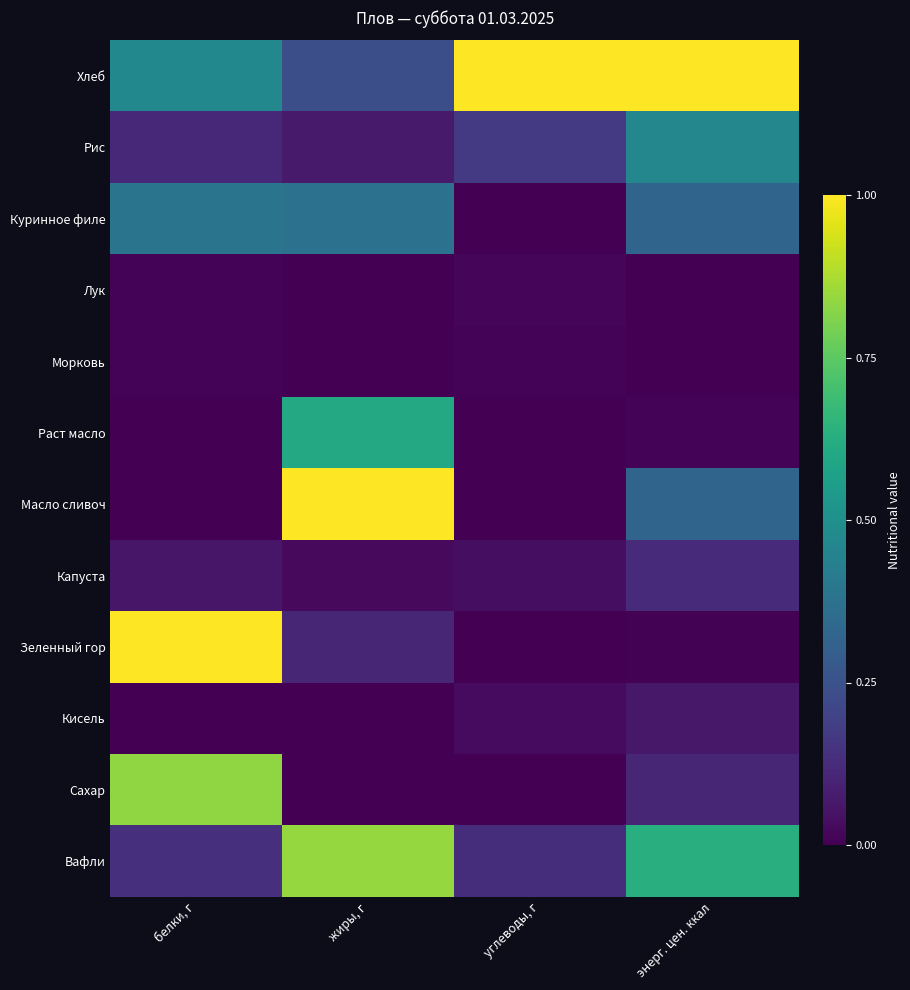

Rank the series by their maximum value, from lowest to highest.

Морковь, Лук, Кисель, Капуста, Куринное филе, Рис, Раст масло, Сахар, Вафли, Хлеб, Масло сливоч, Зеленный гор